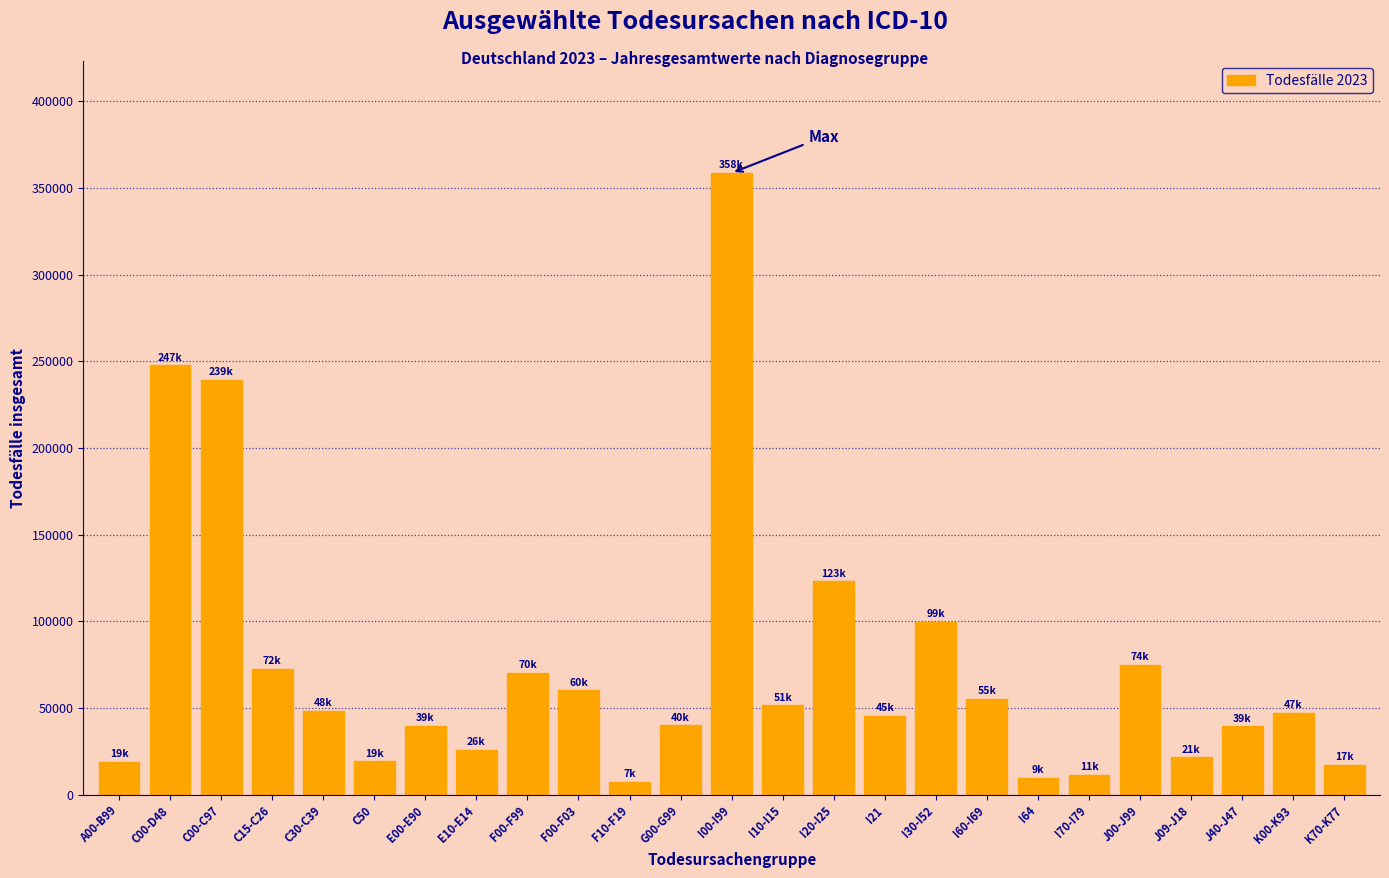

Which label corresponds to the largest value in the chart?

I00-I99